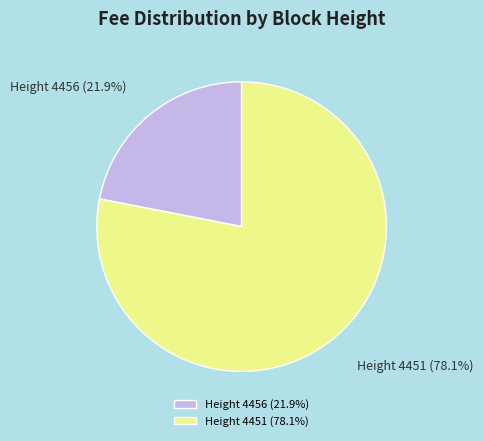

How much of the chart is everything except Height 4451 (78.1%)?

21.9%